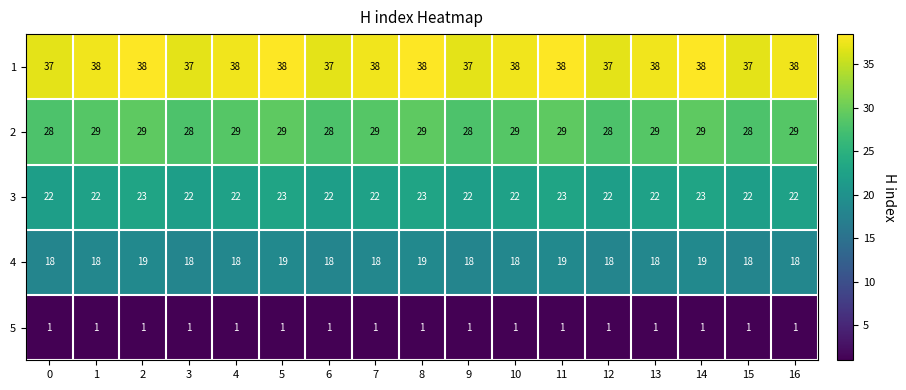

The 2 series shows 28 at 0. True or false?

True